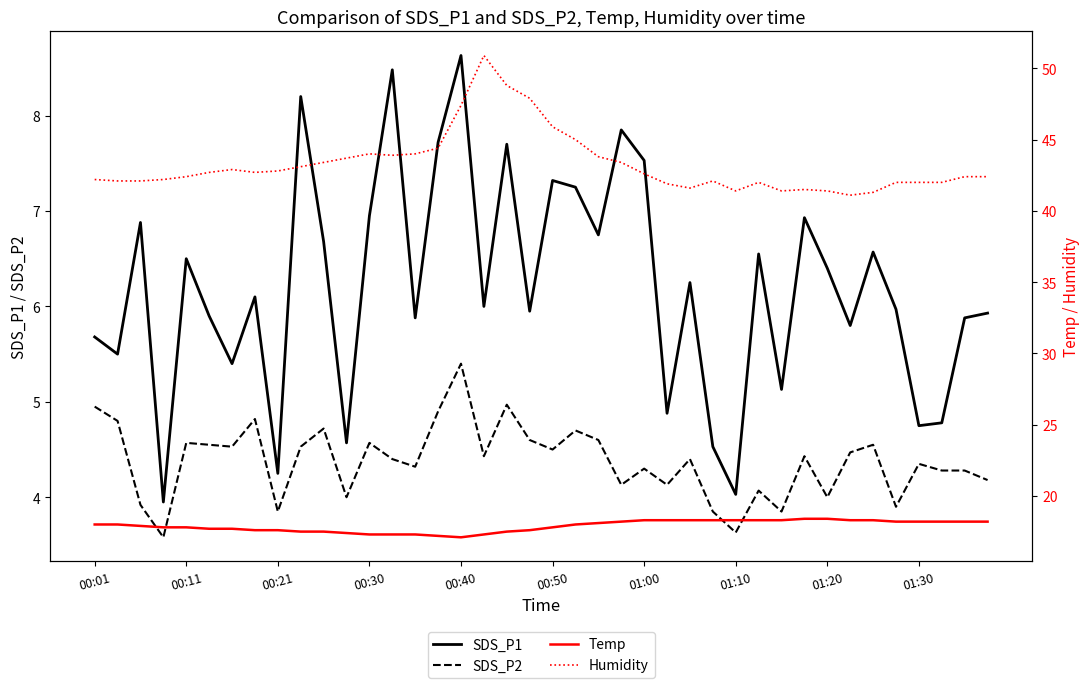

Where does the SDS_P2 series first go above 4?

00:01